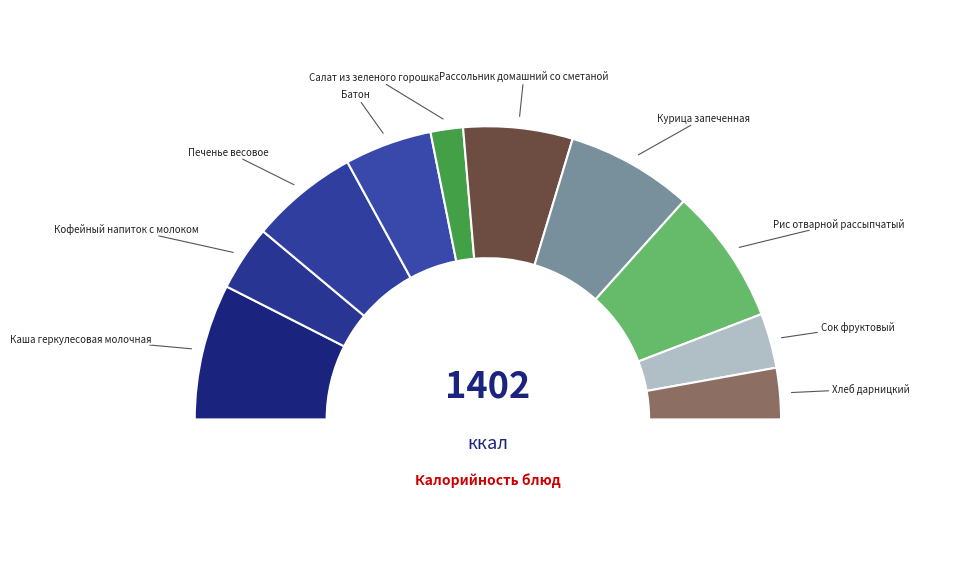

Is there a majority slice in this chart?

No